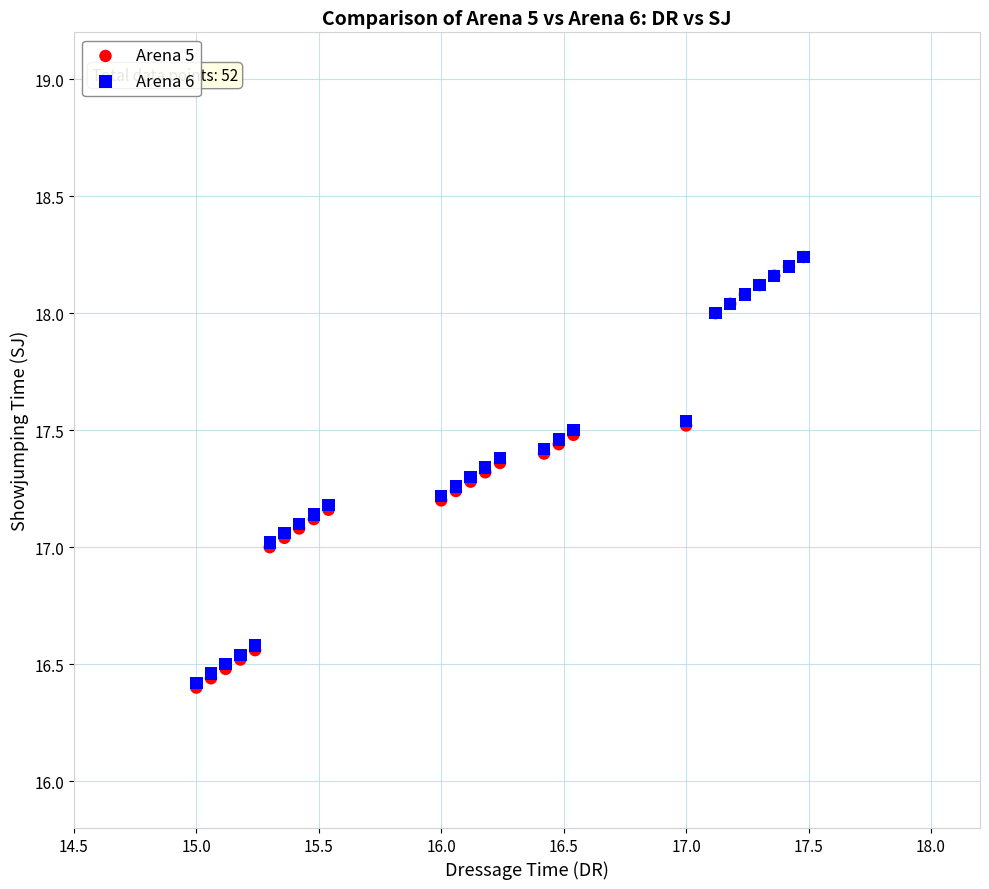

What are all the series names shown in the legend?

Arena 5, Arena 6